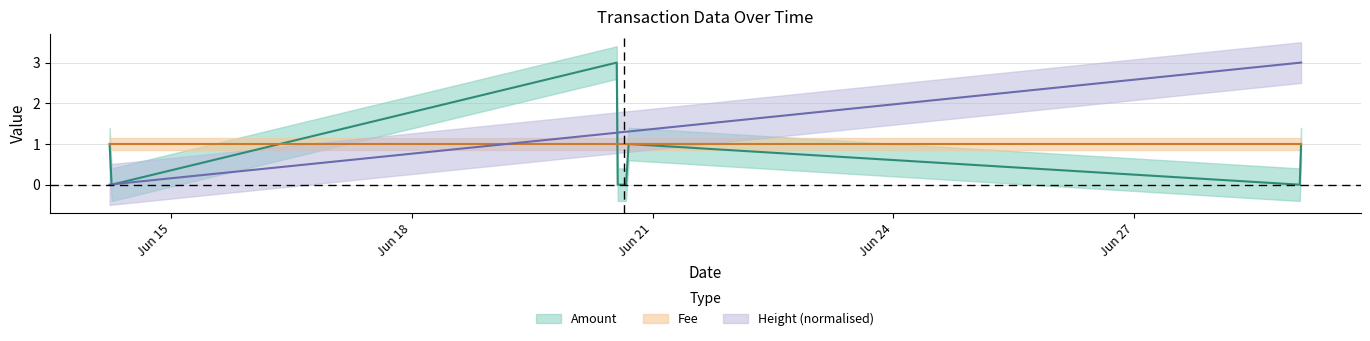

After their last crossing, which series has the higher values: Height or Amount?

Height